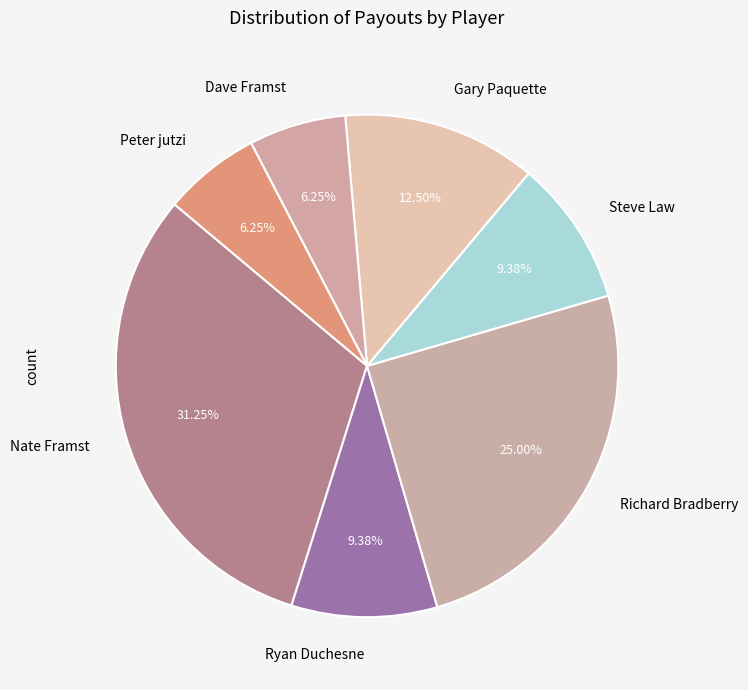

True or false: Ryan Duchesne accounts for 9% of the total.

True